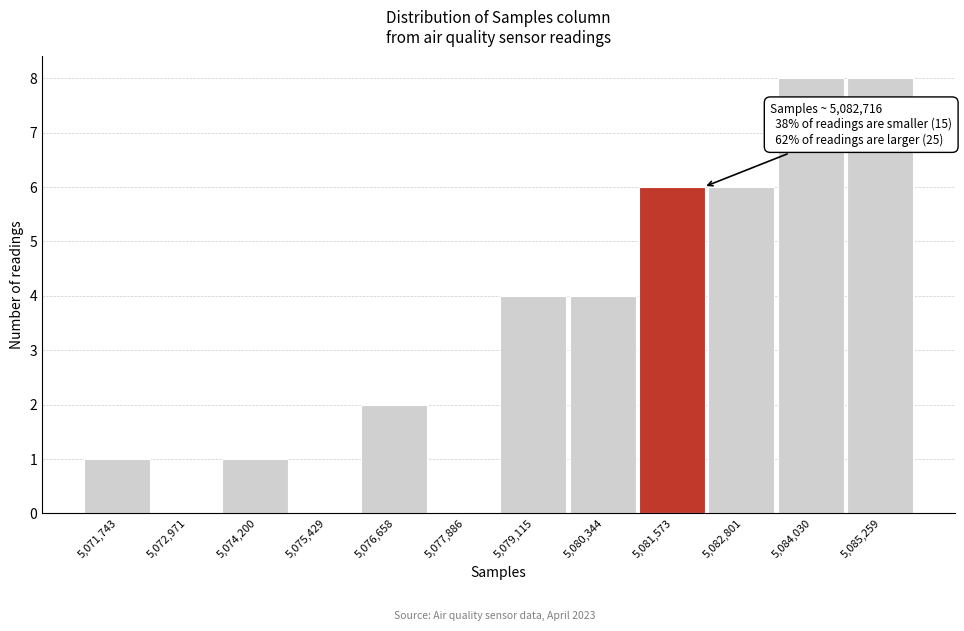

Reading left to right, extract all data points from this chart.

5,071,743=1	5,072,971=0	5,074,200=1	5,075,429=0	5,076,658=2	5,077,886=0	5,079,115=4	5,080,344=4	5,081,573=6	5,082,801=6	5,084,030=8	5,085,259=8